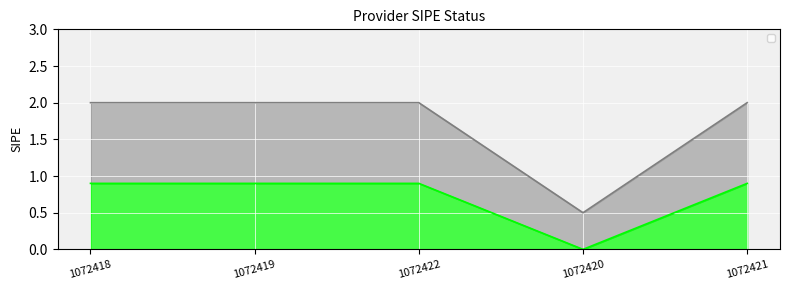

The chart shows a value of 0.4 at 1072421. True or false?

False